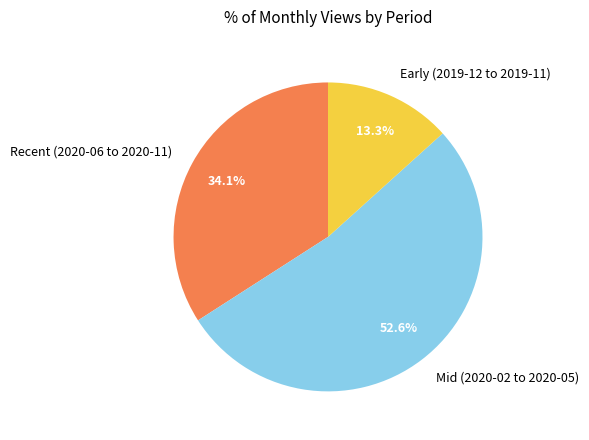

Count the number of slices in the pie.

3